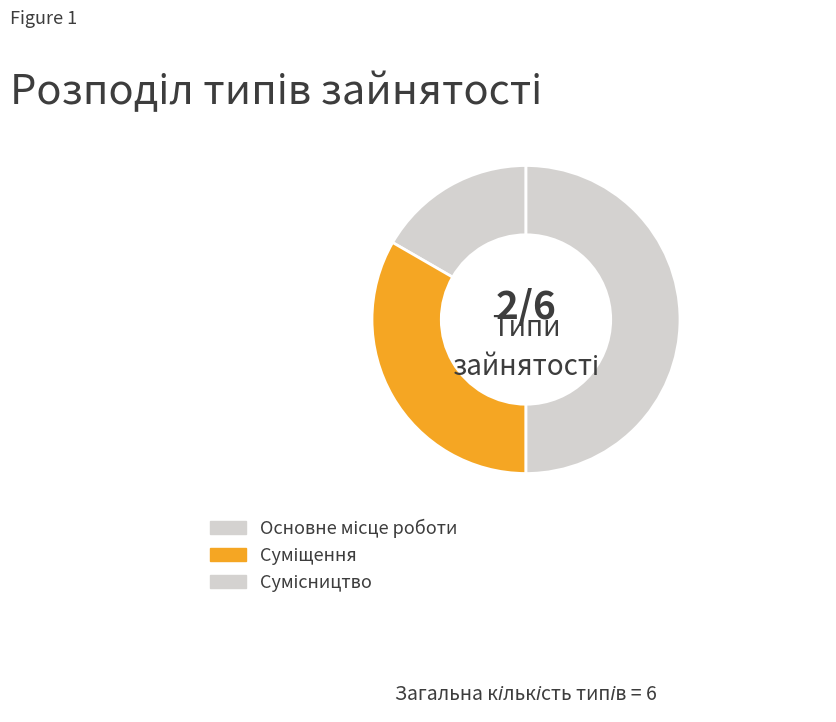

How many slices are in this pie chart?

3